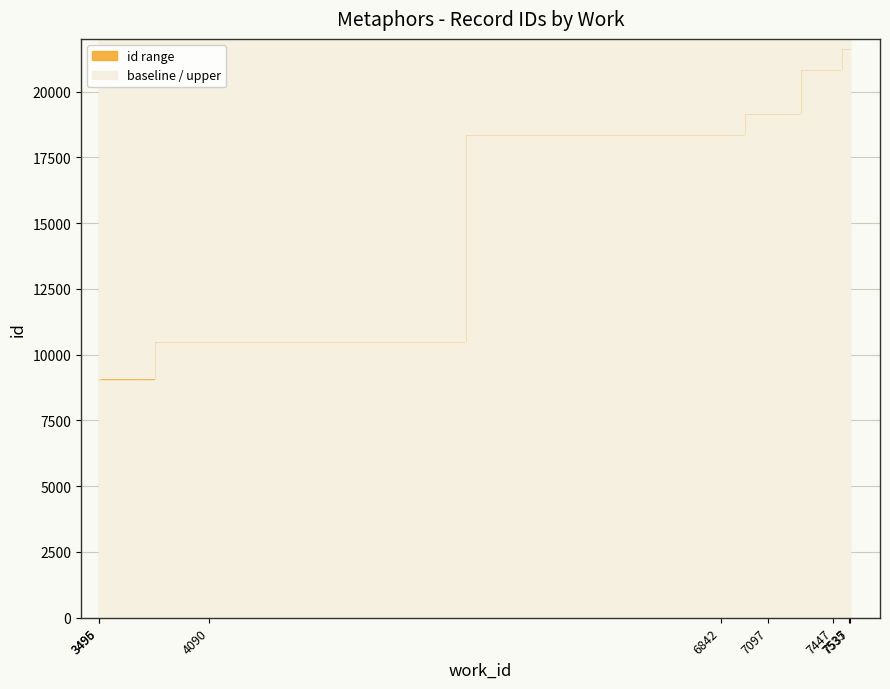

True or false: there are more than 1 points higher than both neighbors.

False